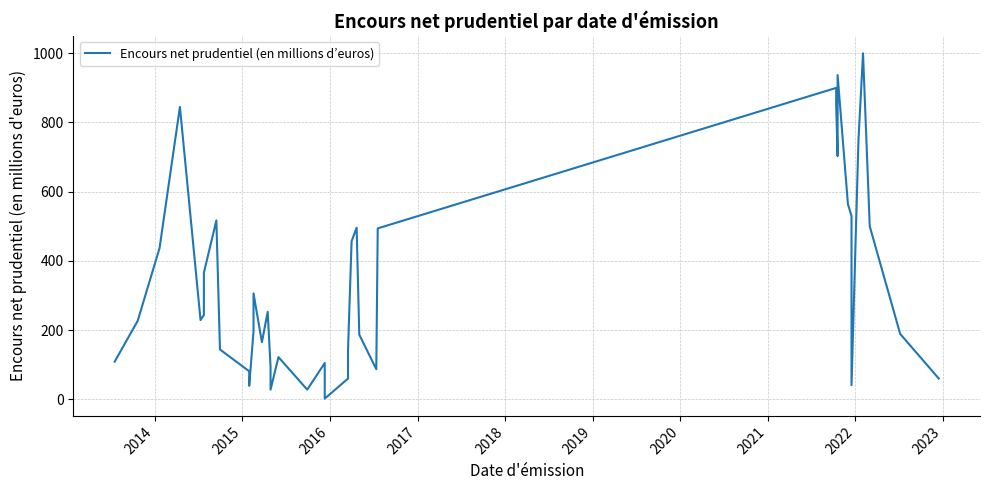

How many values are below 229?

20